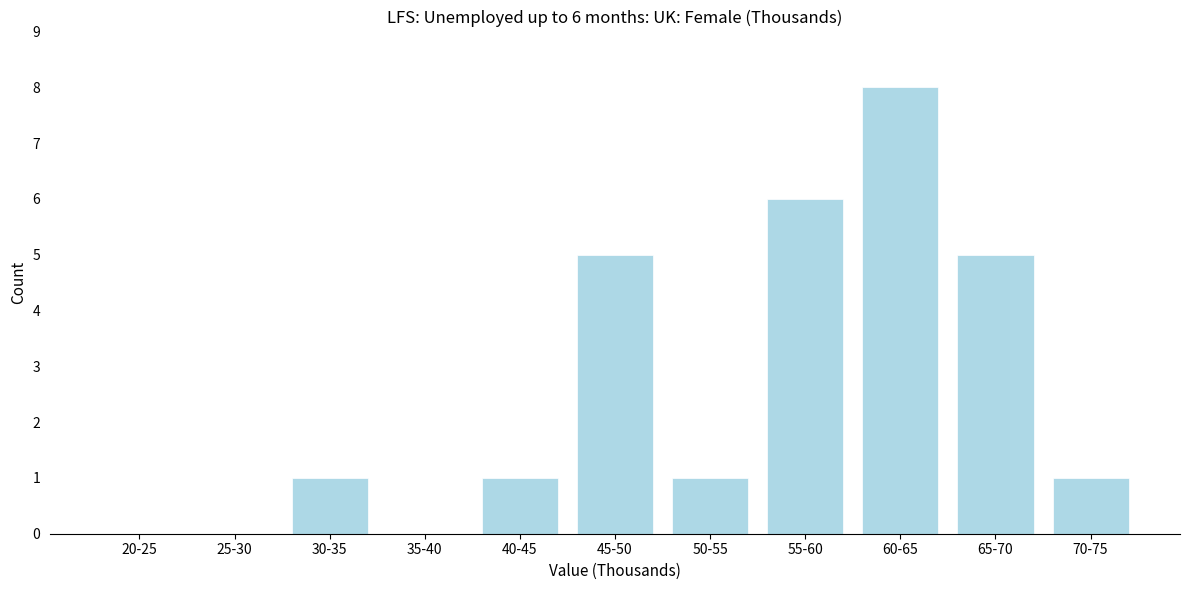

Reading left to right, extract all data points from this chart.

20-25=0	25-30=0	30-35=1	35-40=0	40-45=1	45-50=5	50-55=1	55-60=6	60-65=8	65-70=5	70-75=1